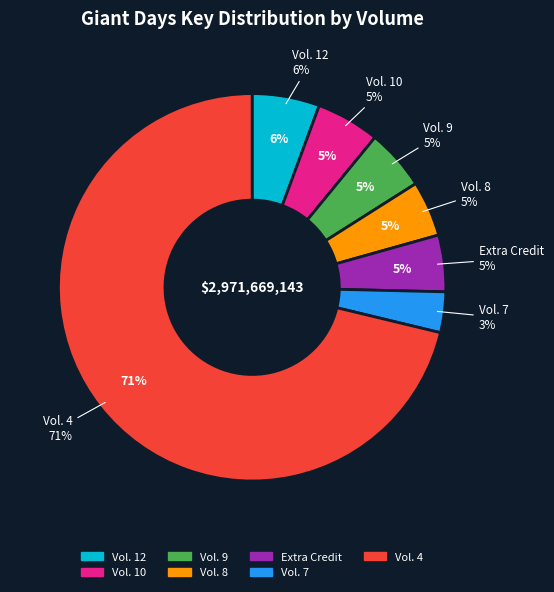

Combined, do Vol. 10 and Vol. 7 account for over 50%?

No